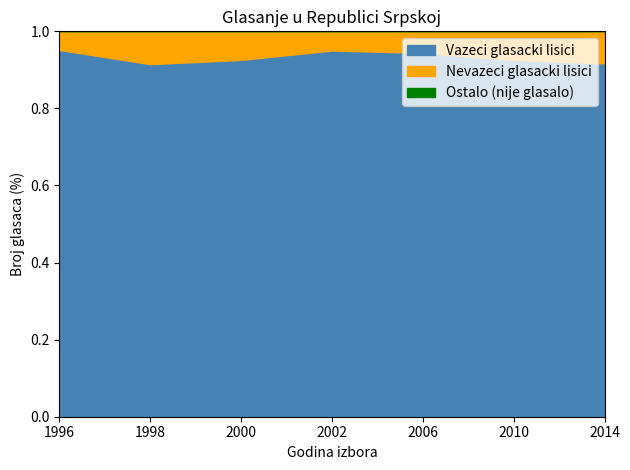

The value of Vazeci glasacki lisici at 2010 is 1.5. True or false?

False